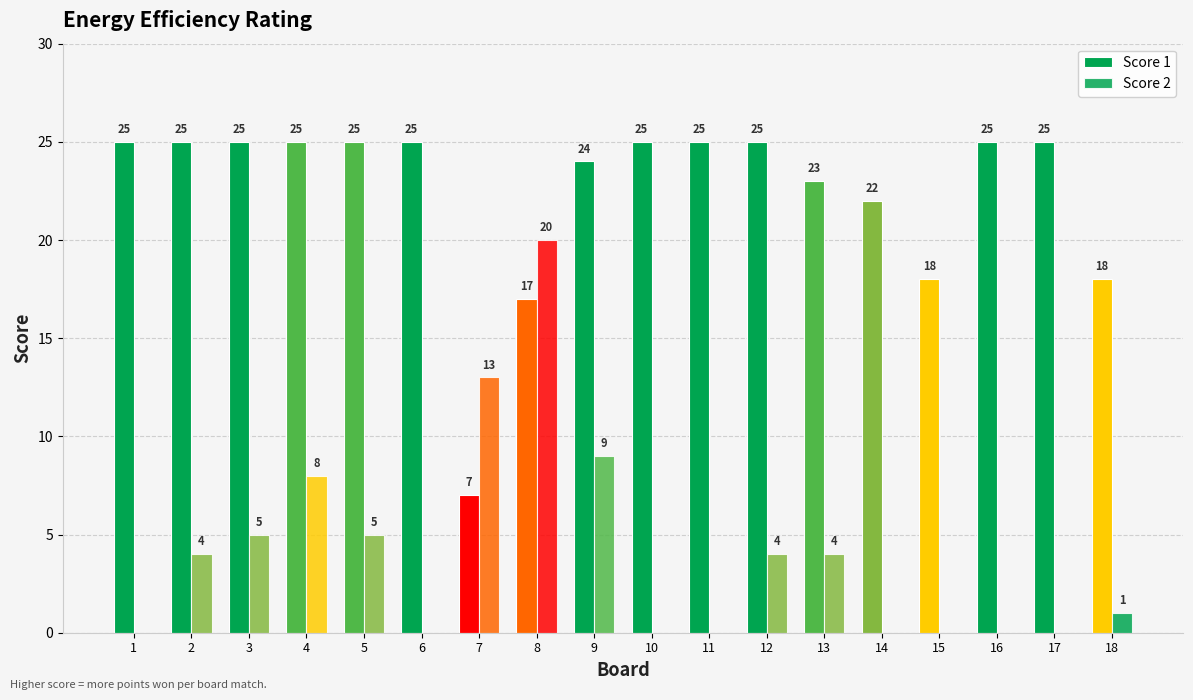

How many distinct data groups are displayed?

2